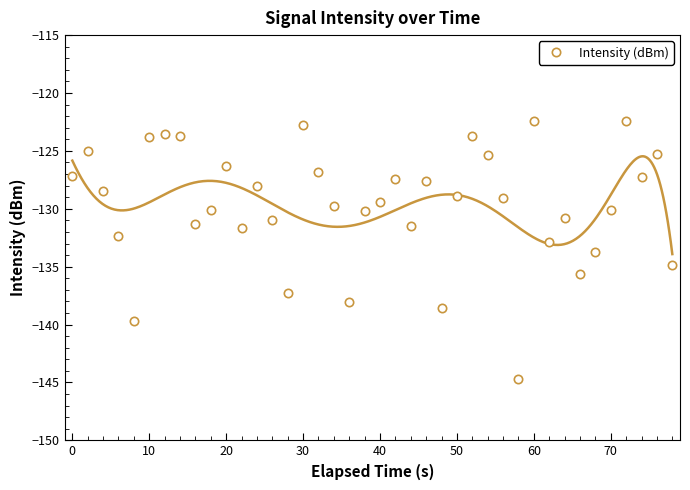

Does the chart display data point markers on the line(s)?

No